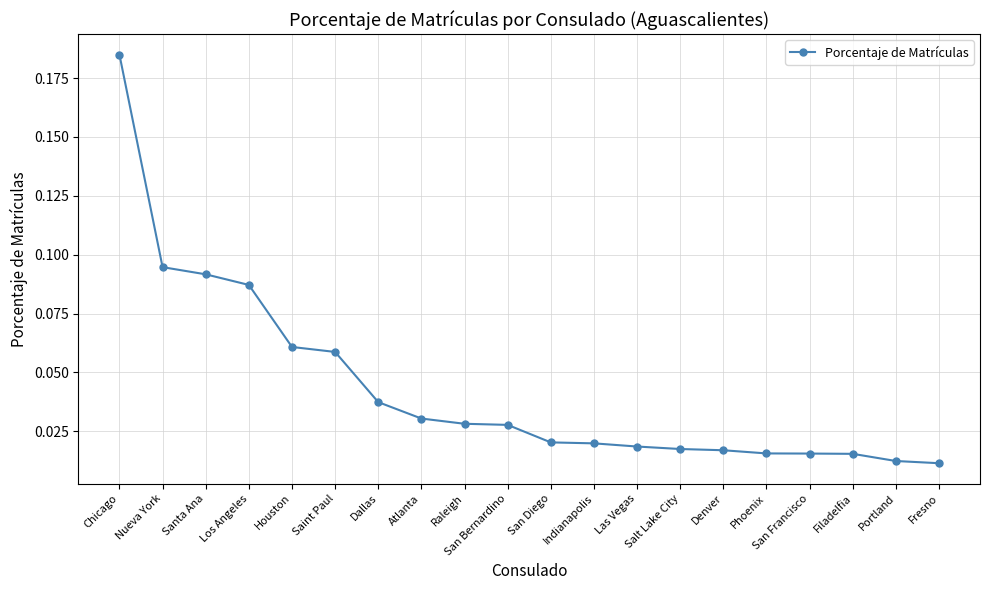

What is the label of the 7th point from the right?

Salt Lake City